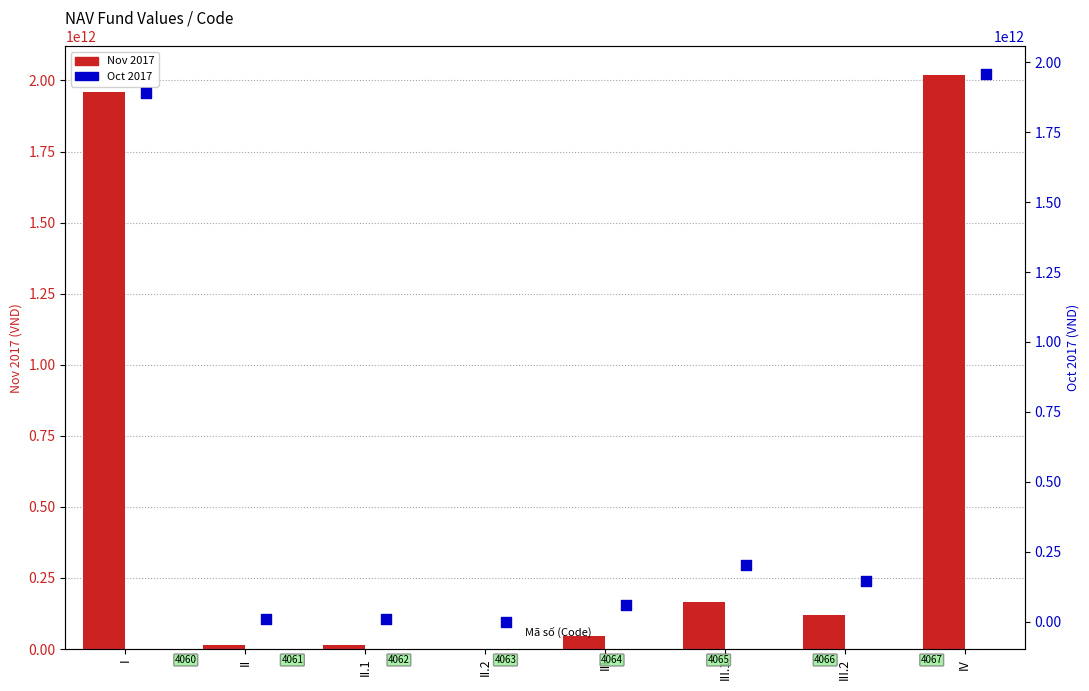

Which series has the largest total across all categories?

Nov 2017